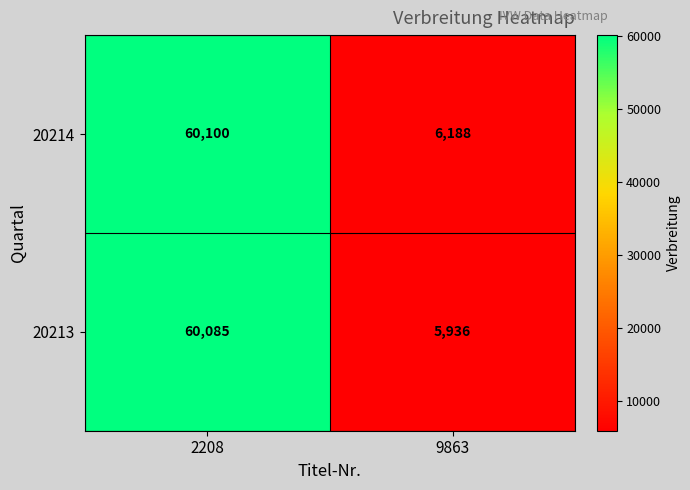

The 20214 series shows 60100 at 2208. True or false?

True